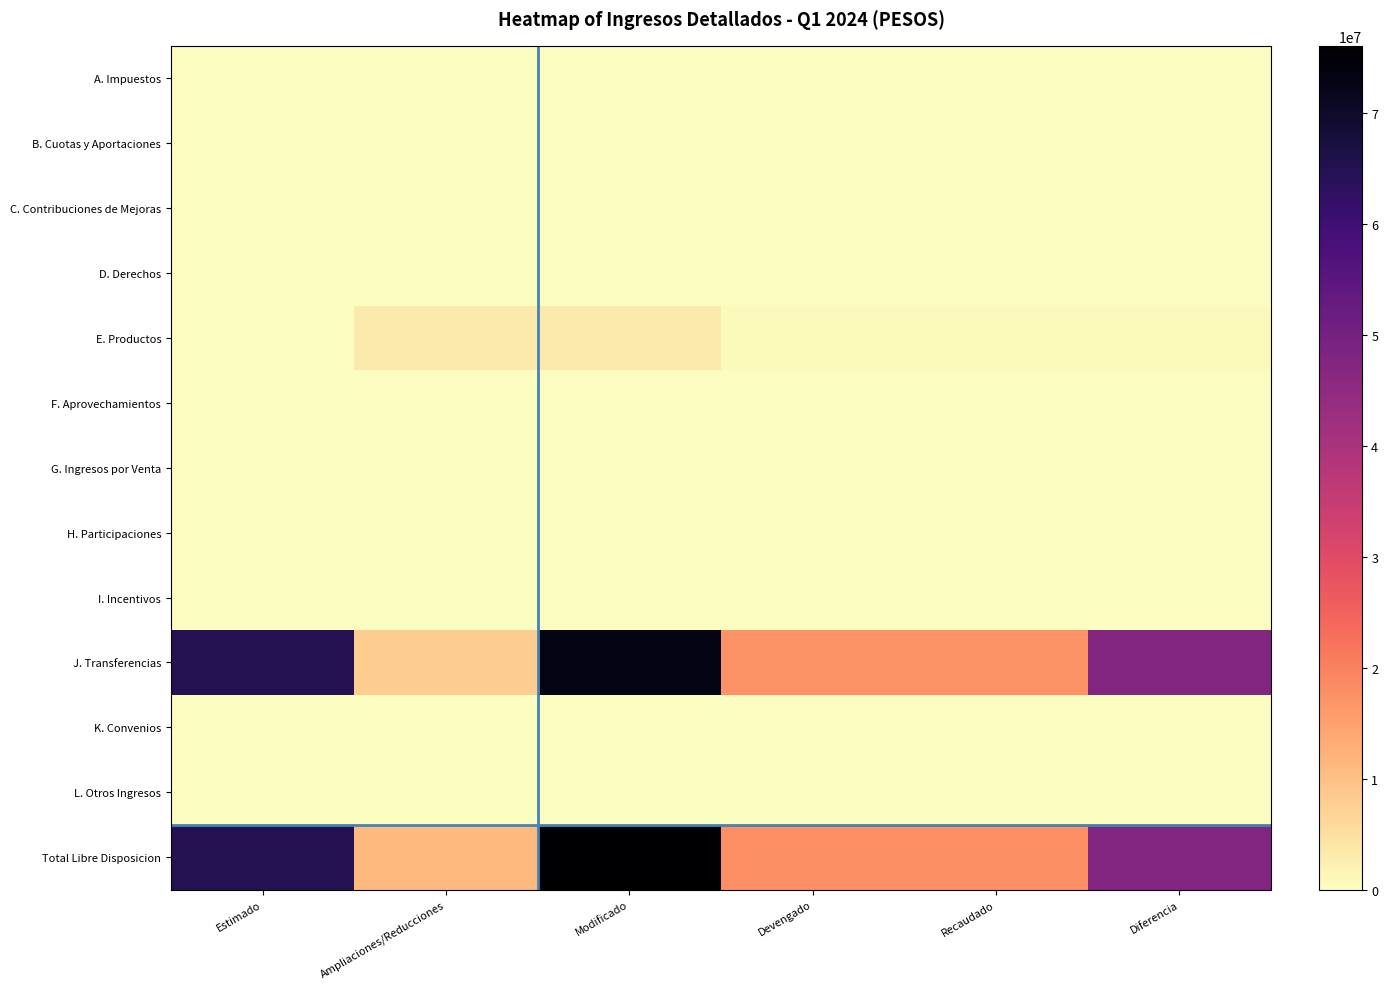

How many distinct data groups are displayed?

13